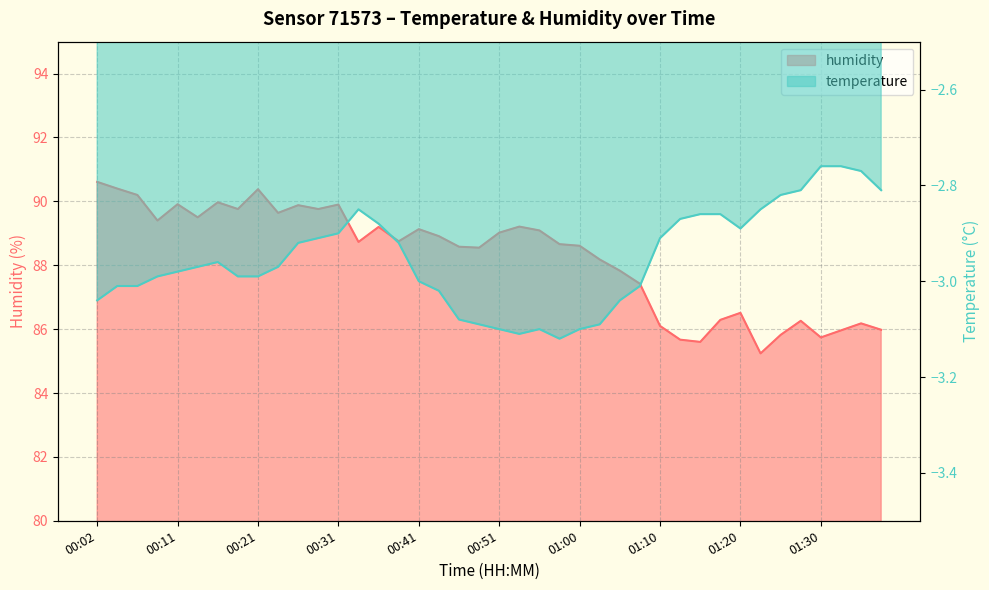

Which series has the largest total across all categories?

humidity